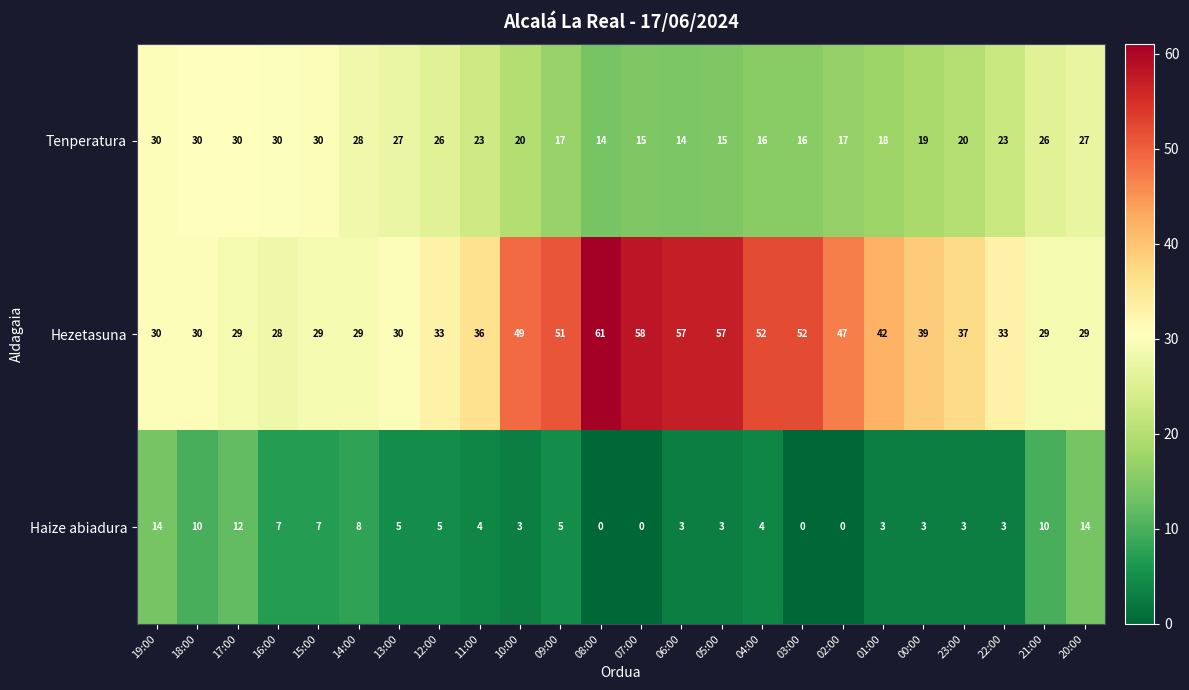

At how many categories does at least one series exceed 3?

24